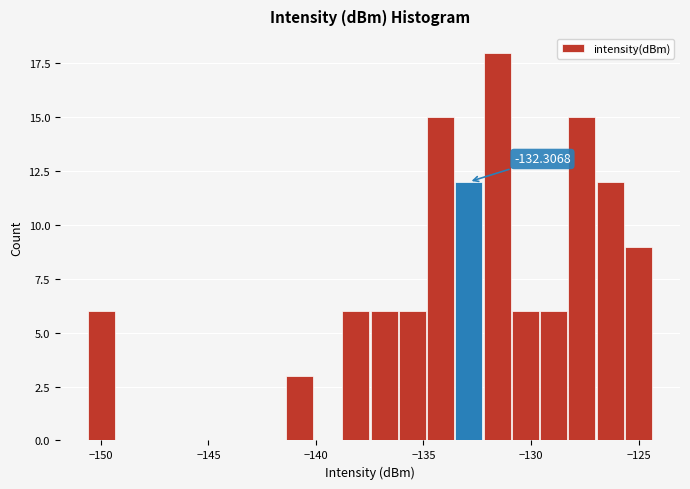

Read against the x-axis, roughly where is the centre of the tallest bar?

-131.5